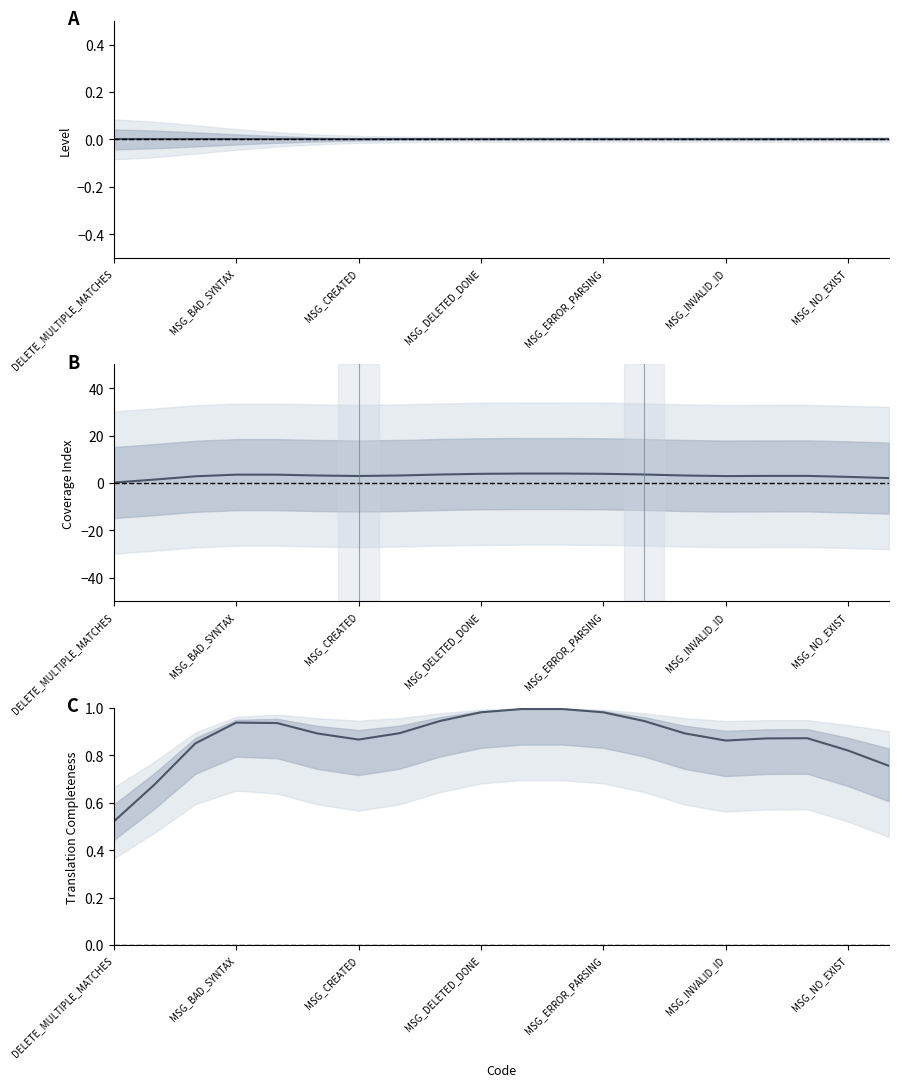

Which series has the widest spread of values?

Coverage Index